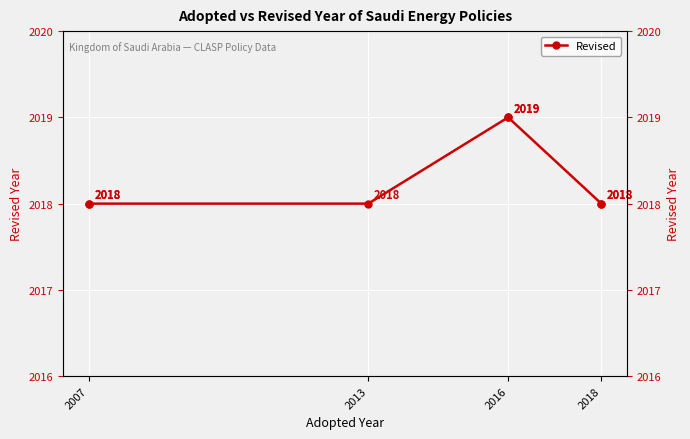

What position from the left is 2018?

4